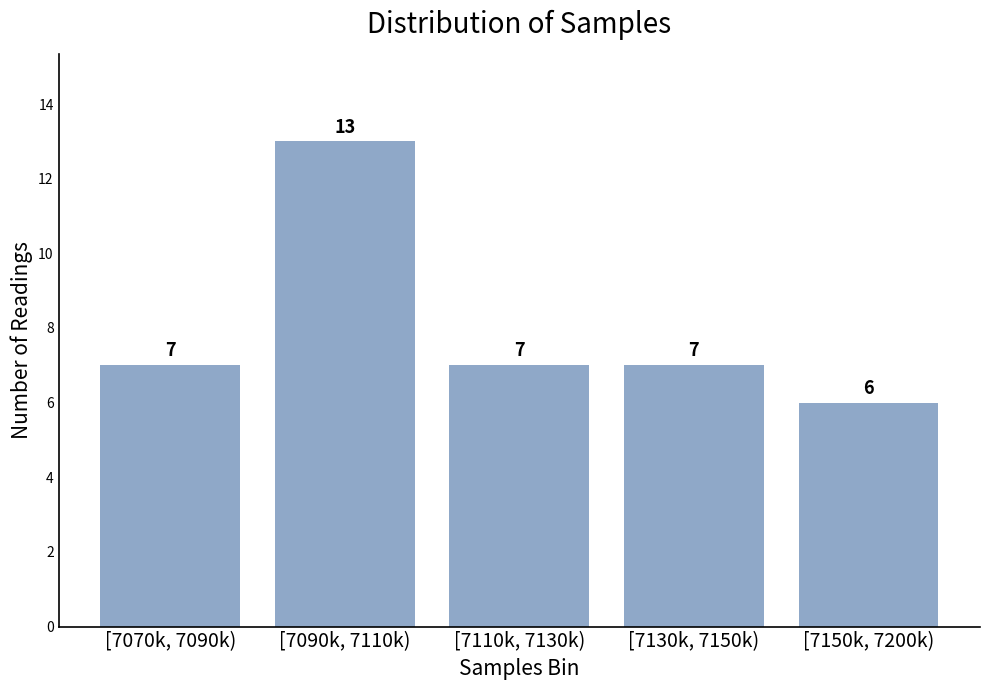

Reading left to right, transcribe all the data shown in this chart.

[7070k, 7090k)=7	[7090k, 7110k)=13	[7110k, 7130k)=7	[7130k, 7150k)=7	[7150k, 7200k)=6